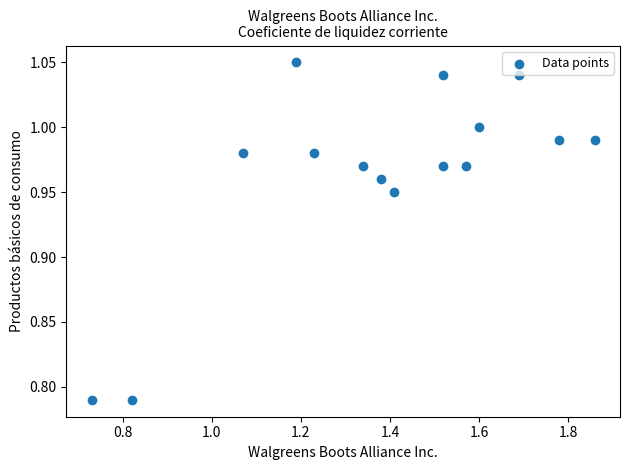

What is the range of Y values (max minus min)?

0.3